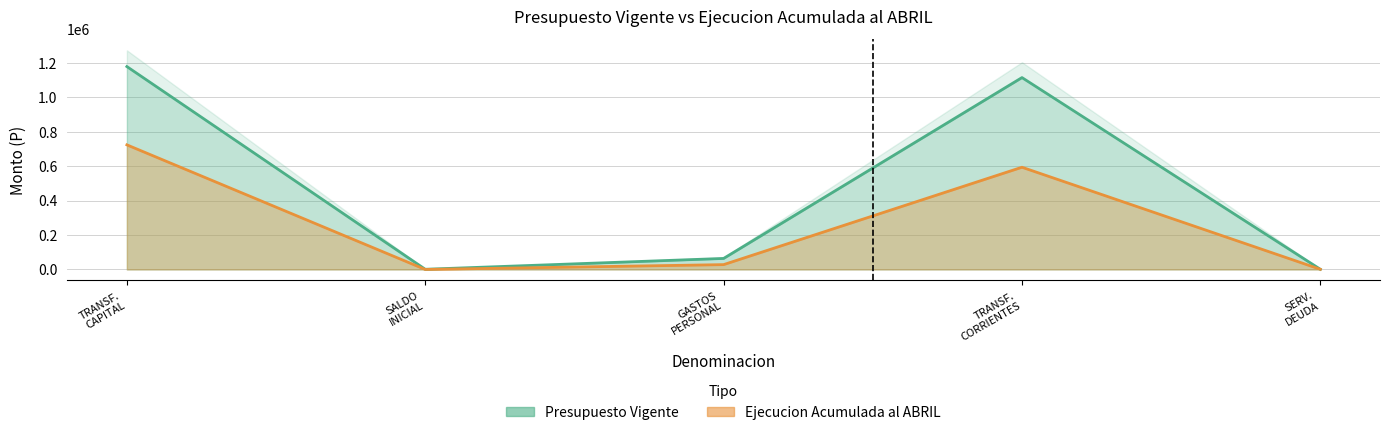

Which series has the largest range (max minus min)?

Presupuesto Vigente